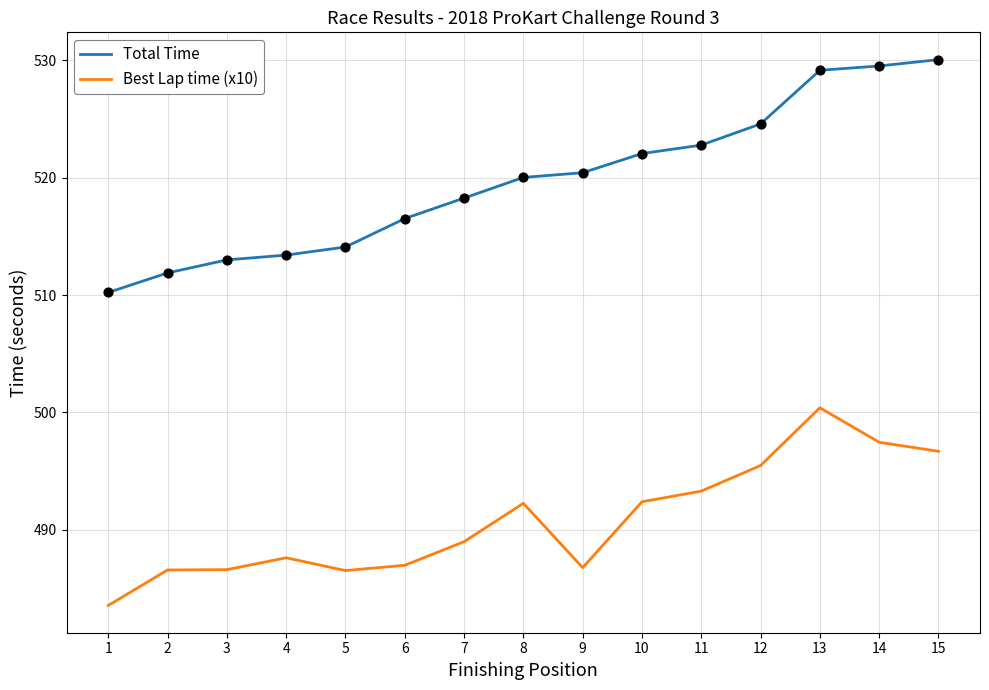

Which series has the widest spread of values?

Total Time